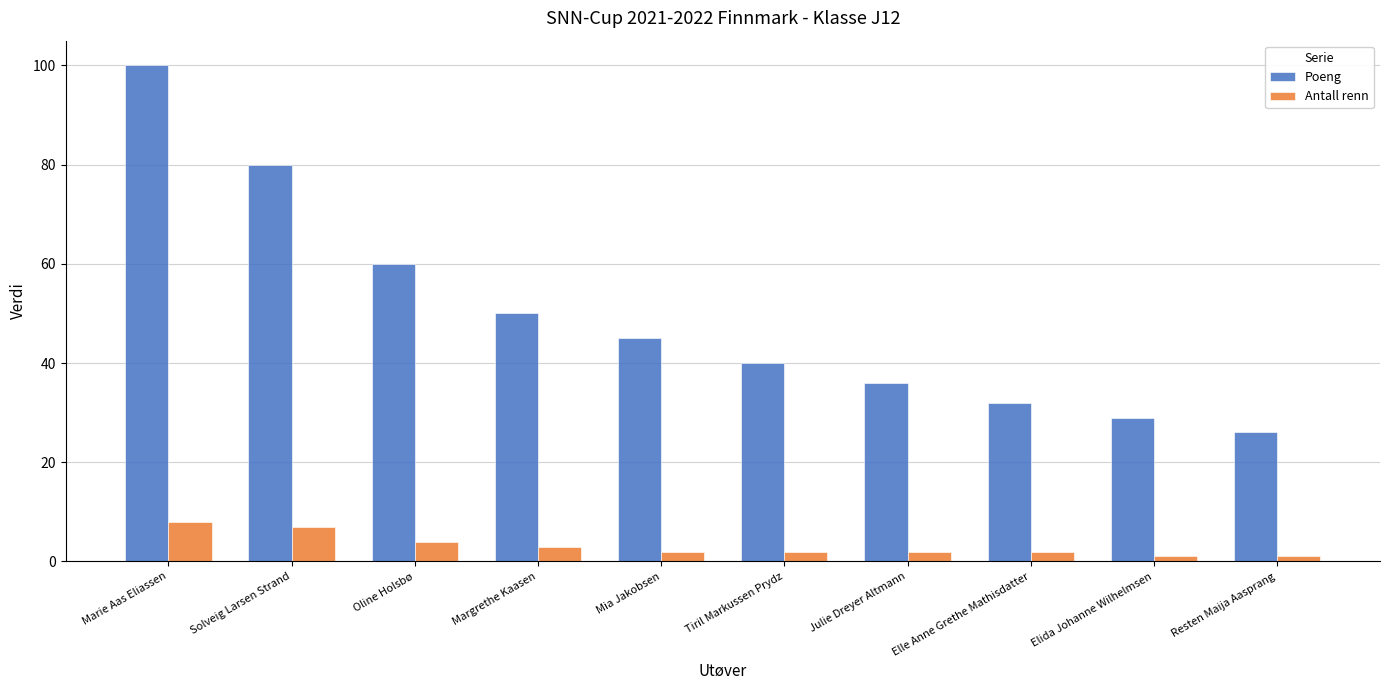

Is the value of Antall renn at Margrethe Kaasen greater than the value of Poeng at Oline Holsbø?

No